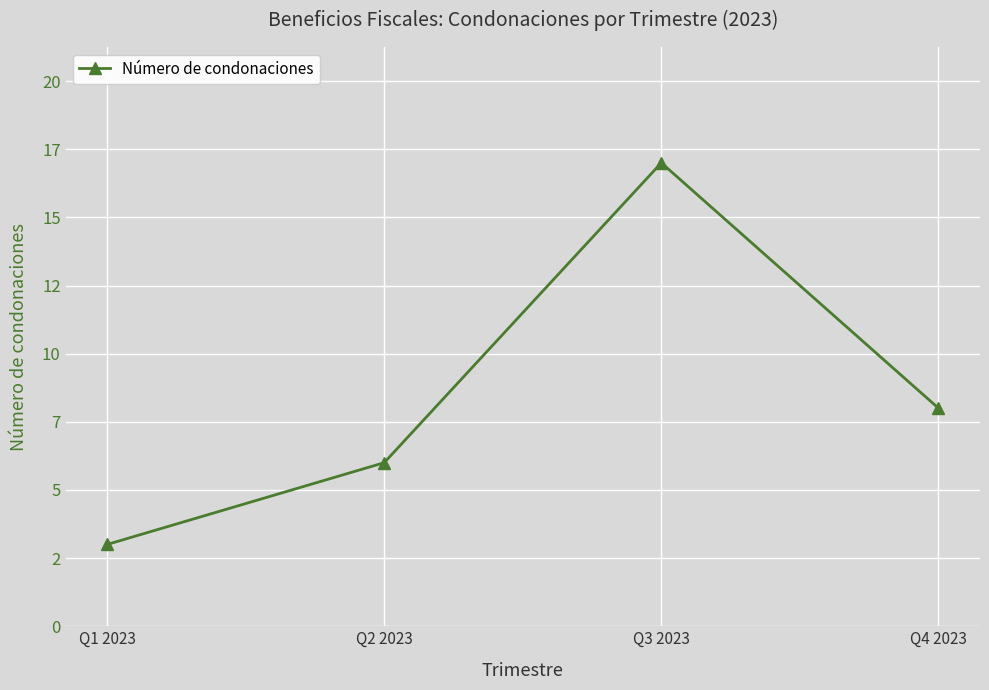

Rank the categories by value from lowest to highest.

Q1 2023, Q2 2023, Q4 2023, Q3 2023